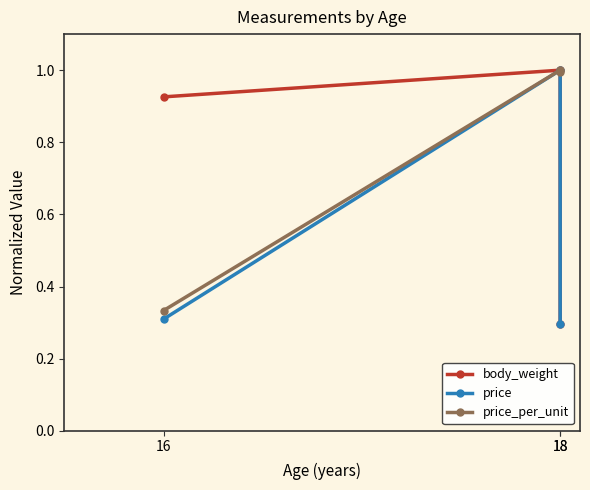

Which series has the widest spread of values?

price